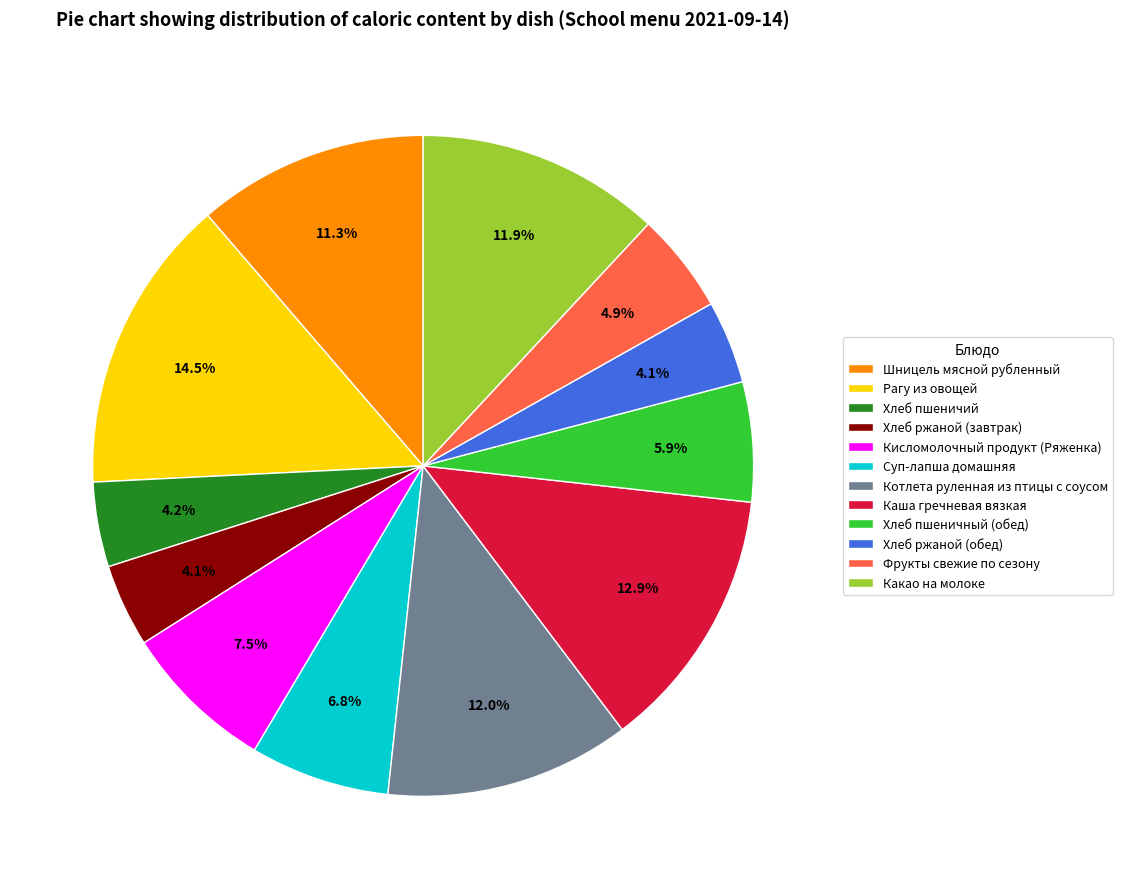

To the nearest percent, what is the difference between the largest and smallest slice percentages?

10%